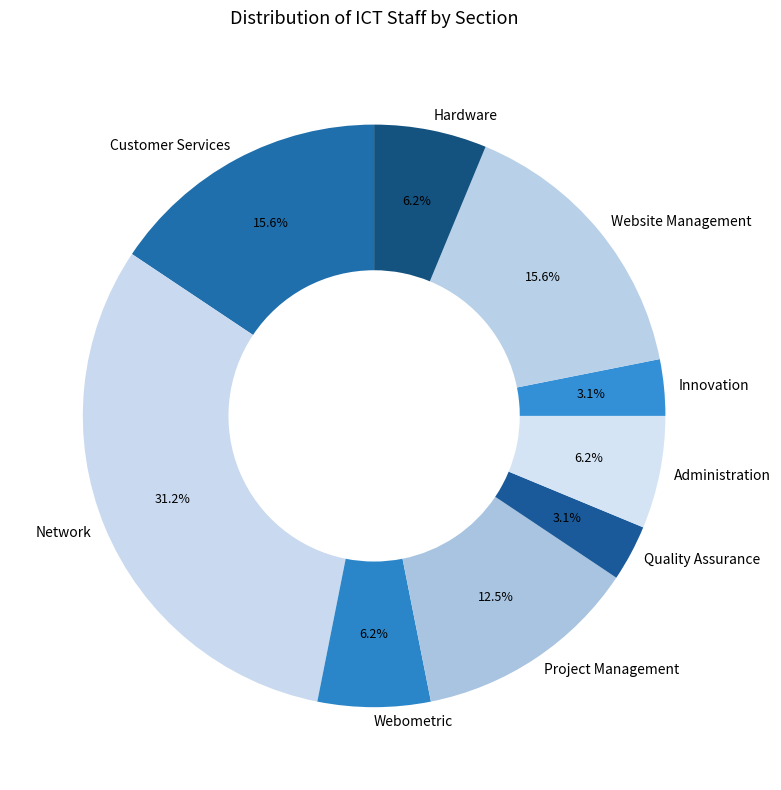

Is there a majority slice in this chart?

No